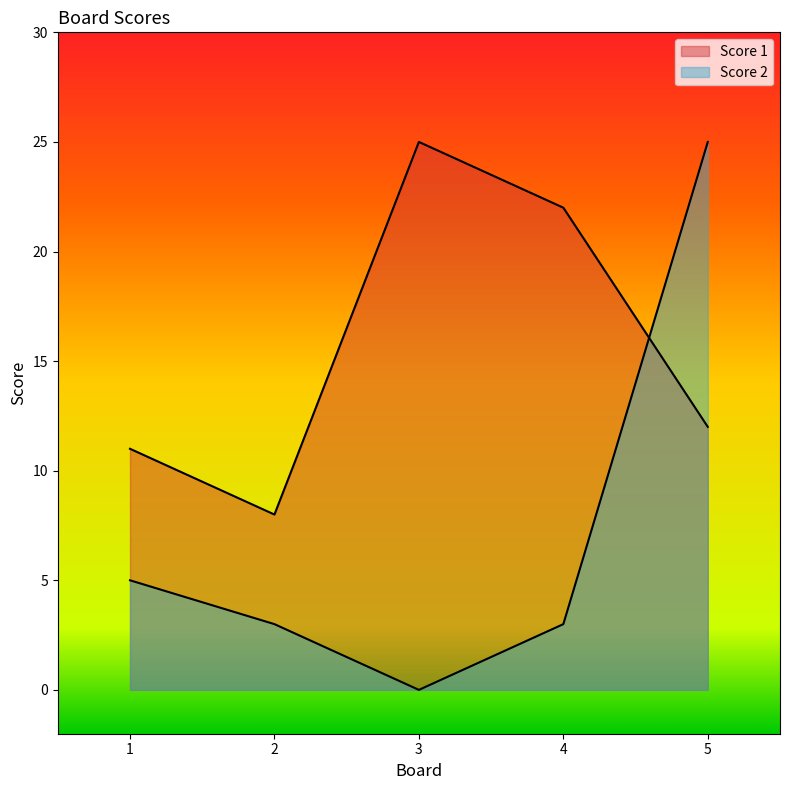

What is the difference between the highest and lowest values at 1?

6